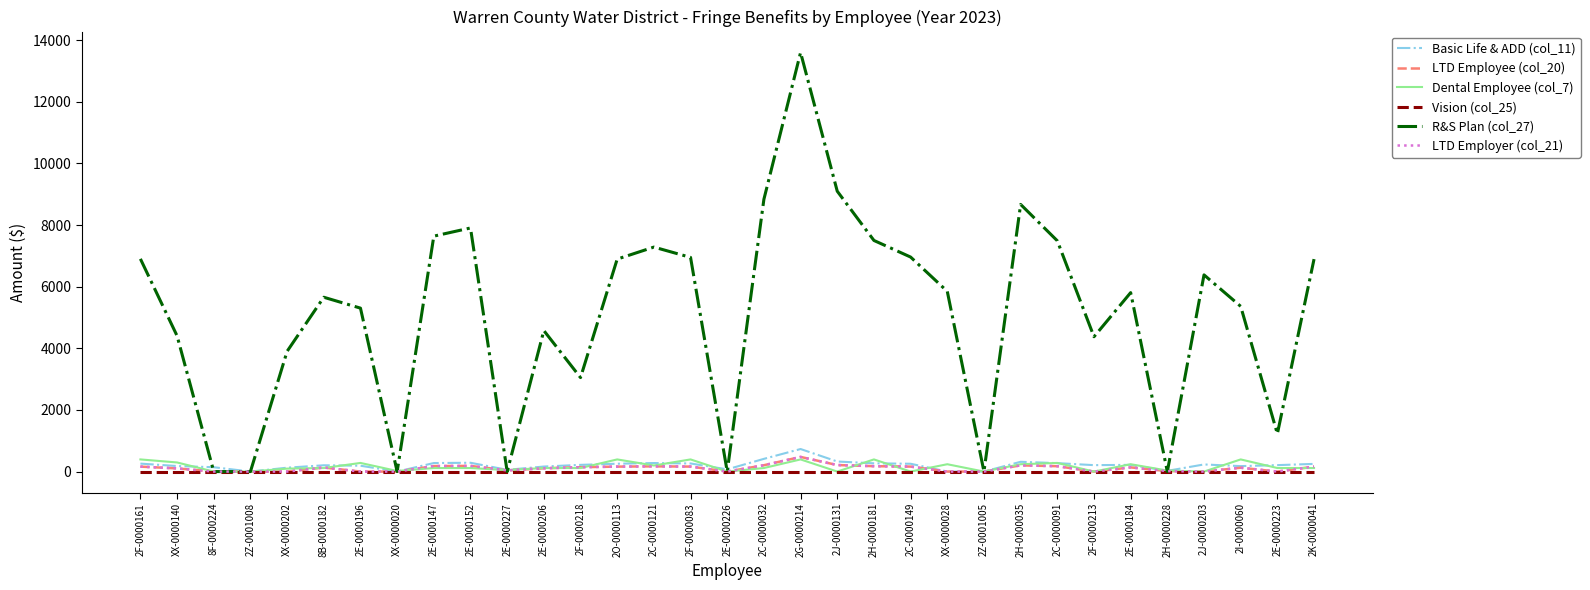

The Basic Life & ADD (col_11) series shows 0.0 at 2Z-0001005. True or false?

True